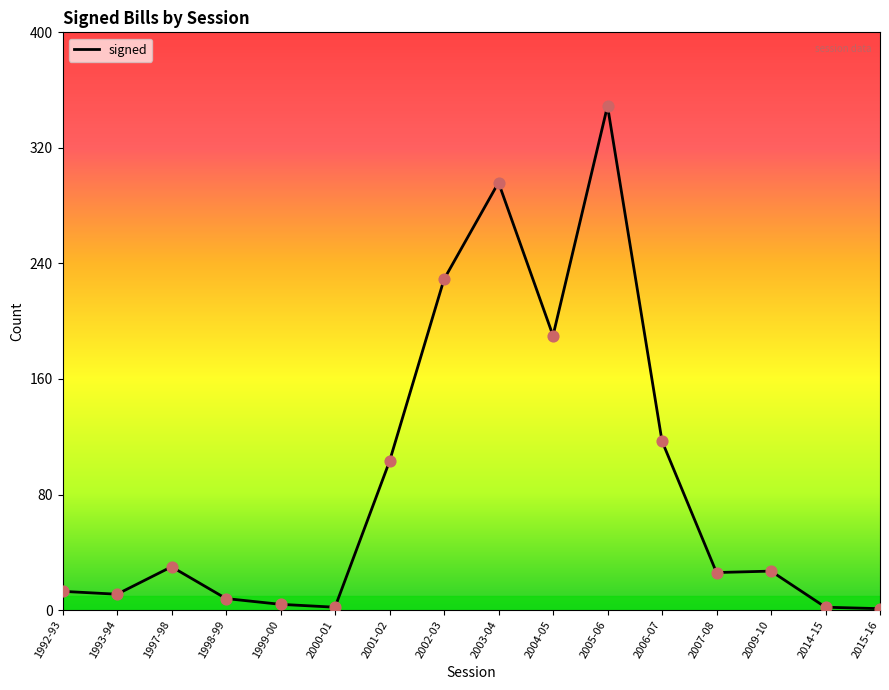

What is the change in value from 1992-93 to 2004-05?

+177